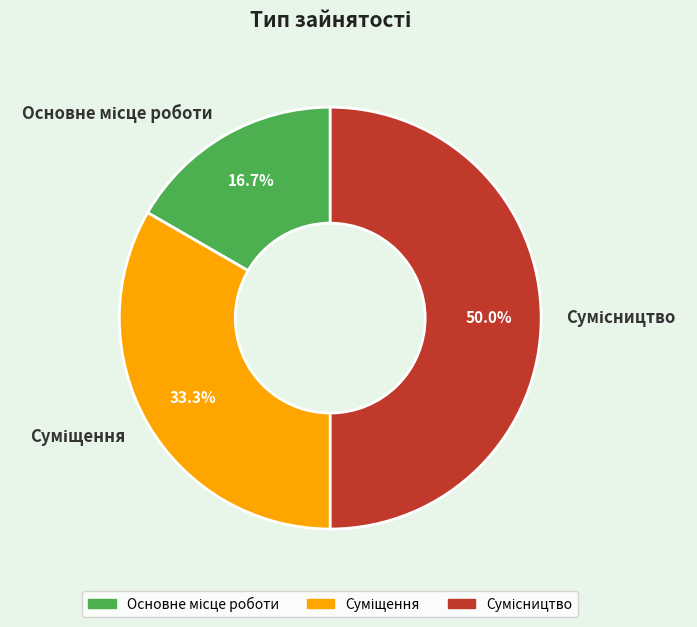

Between Сумісництво and Суміщення, which is larger?

Сумісництво